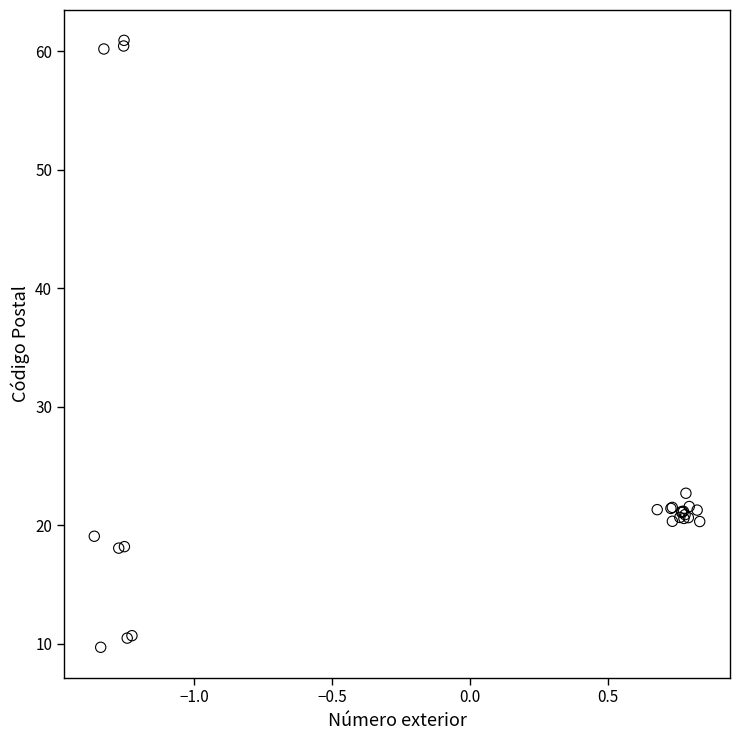

What Y value in the scatter plot is closest to 35?

22.7